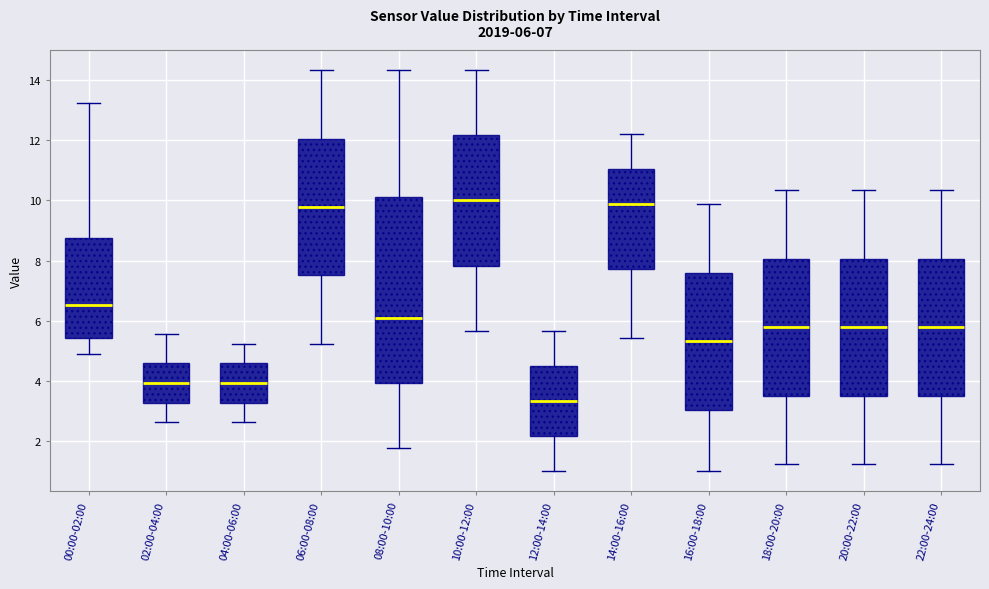

Comparing the boxes themselves (not the whiskers), which one is the tallest?

08:00-10:00